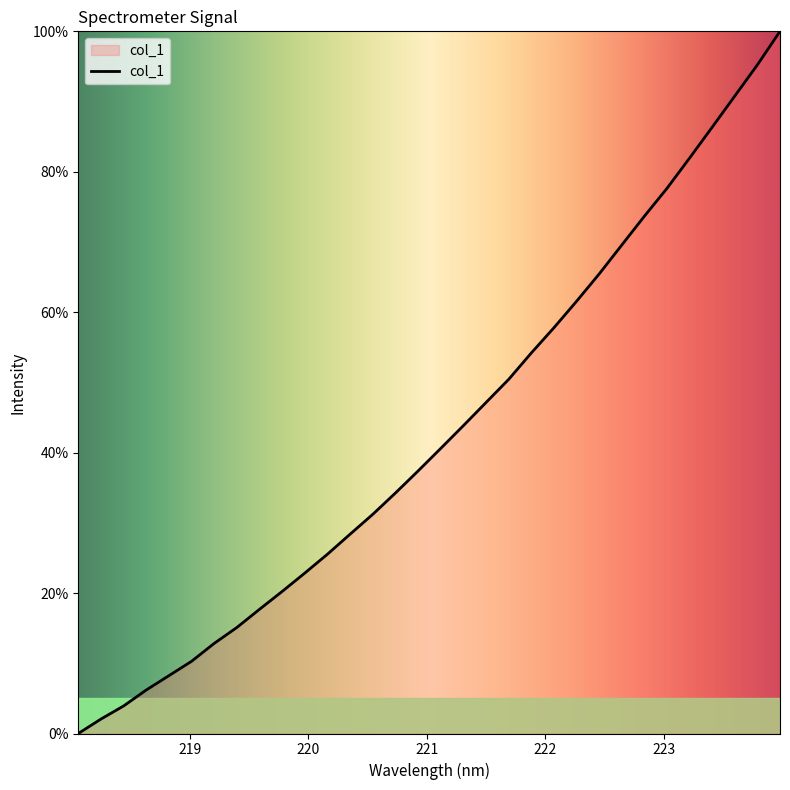

True or false: there are more than 2 points higher than both neighbors.

False